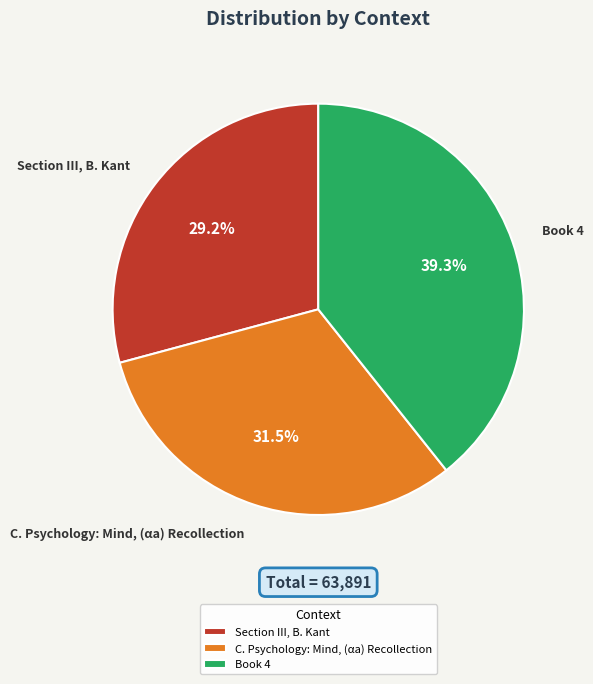

What percentage do Book 4 and Section III, B. Kant together represent?

68.5%